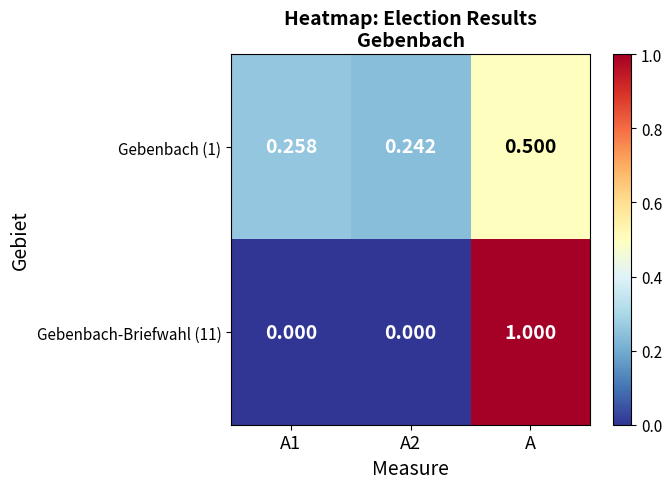

At which label does Gebenbach-Briefwahl (11) reach its peak?

A